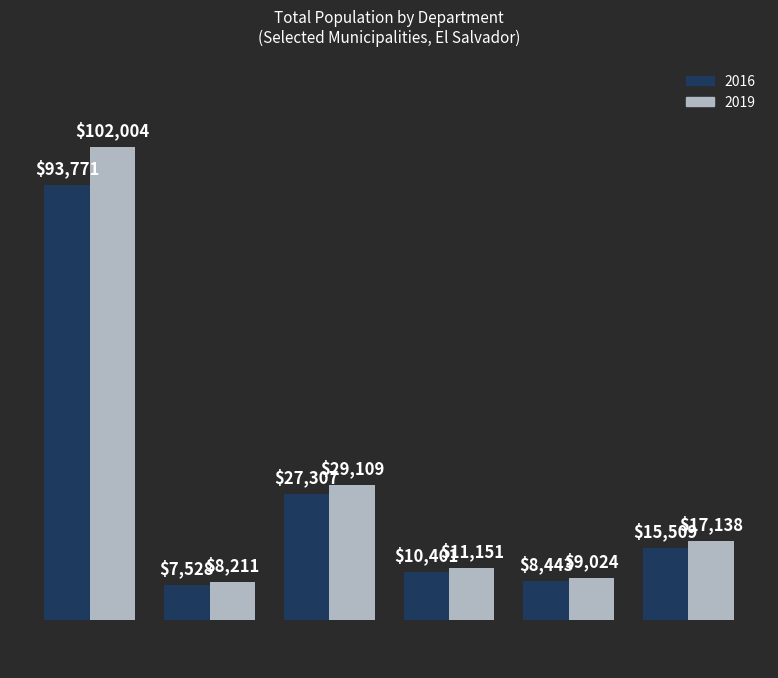

At which category does the chart reach its minimum across all series?

APANECA